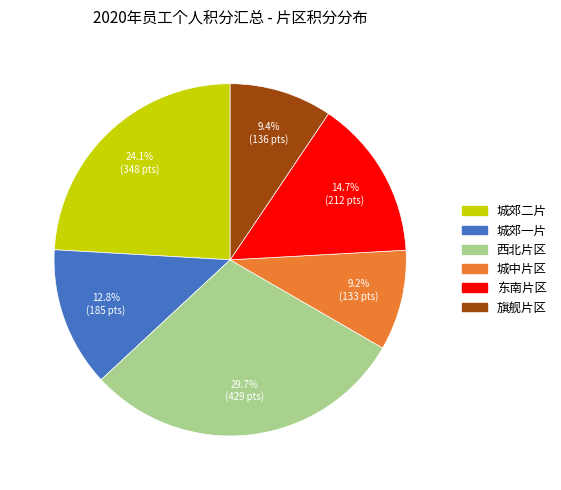

How many slices are in this pie chart?

6